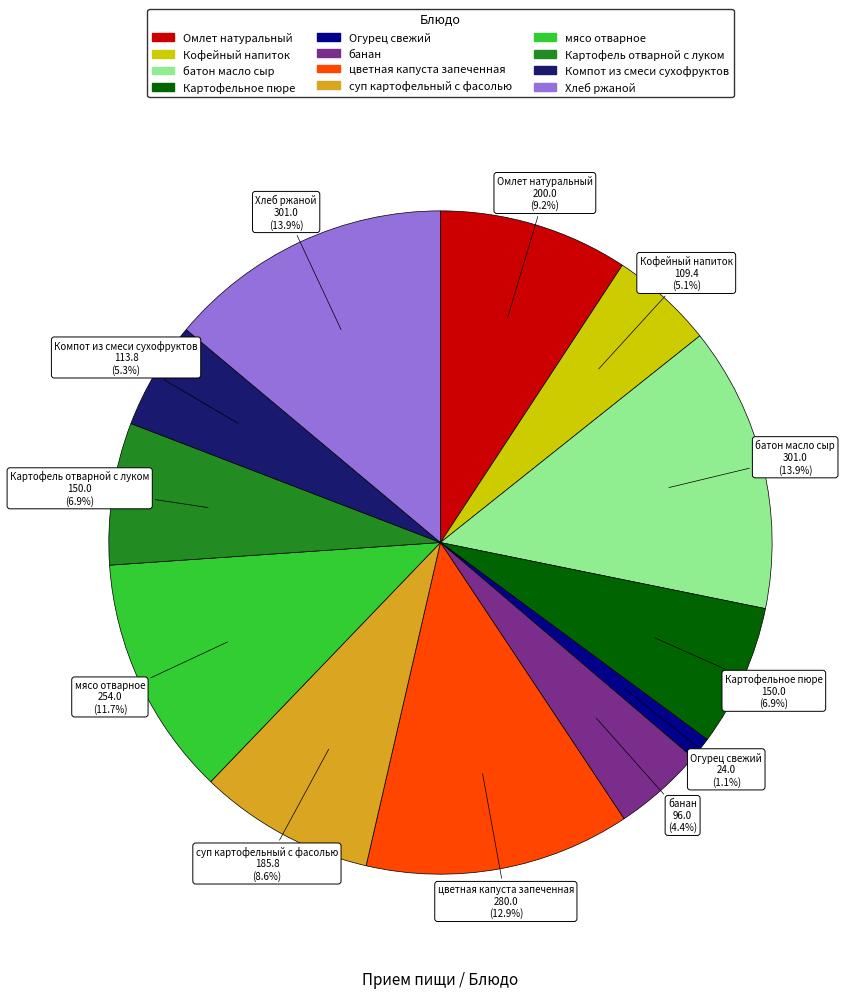

How many segments does this pie chart have?

12